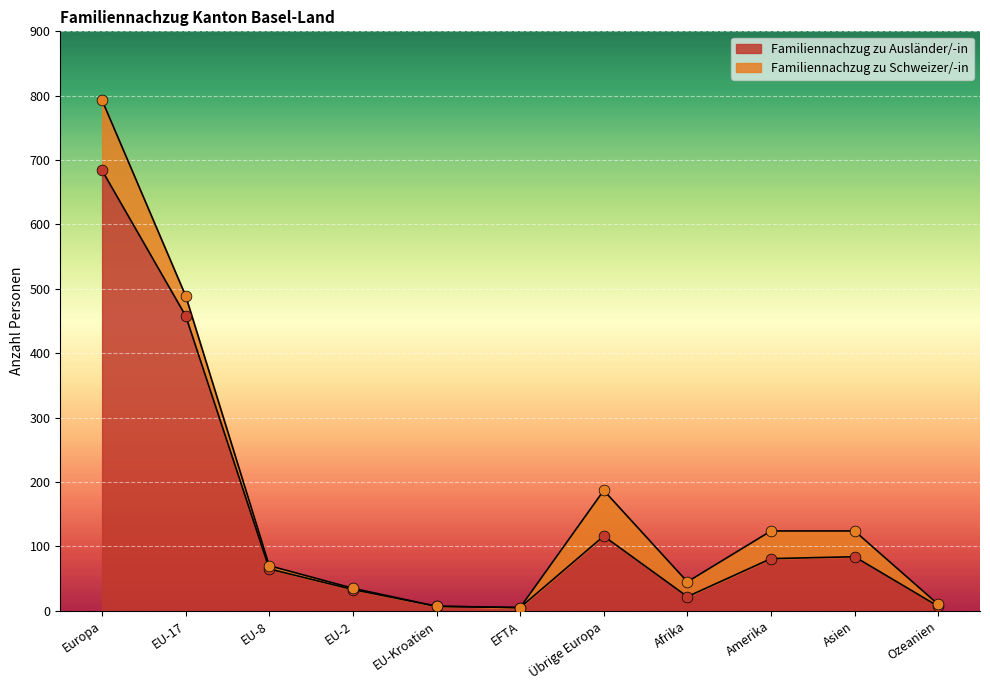

What is the change in value from EU-Kroatien to Afrika?

+15